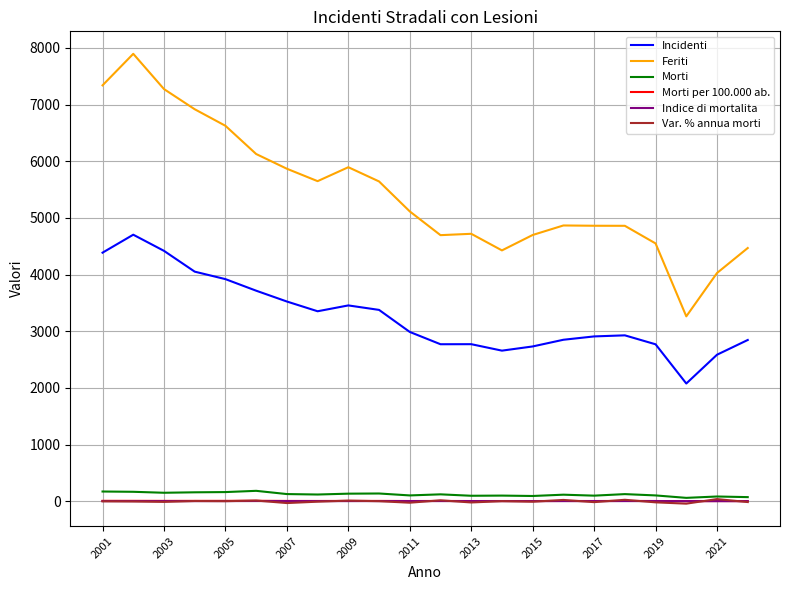

What is the minimum value for Feriti?

3264.0